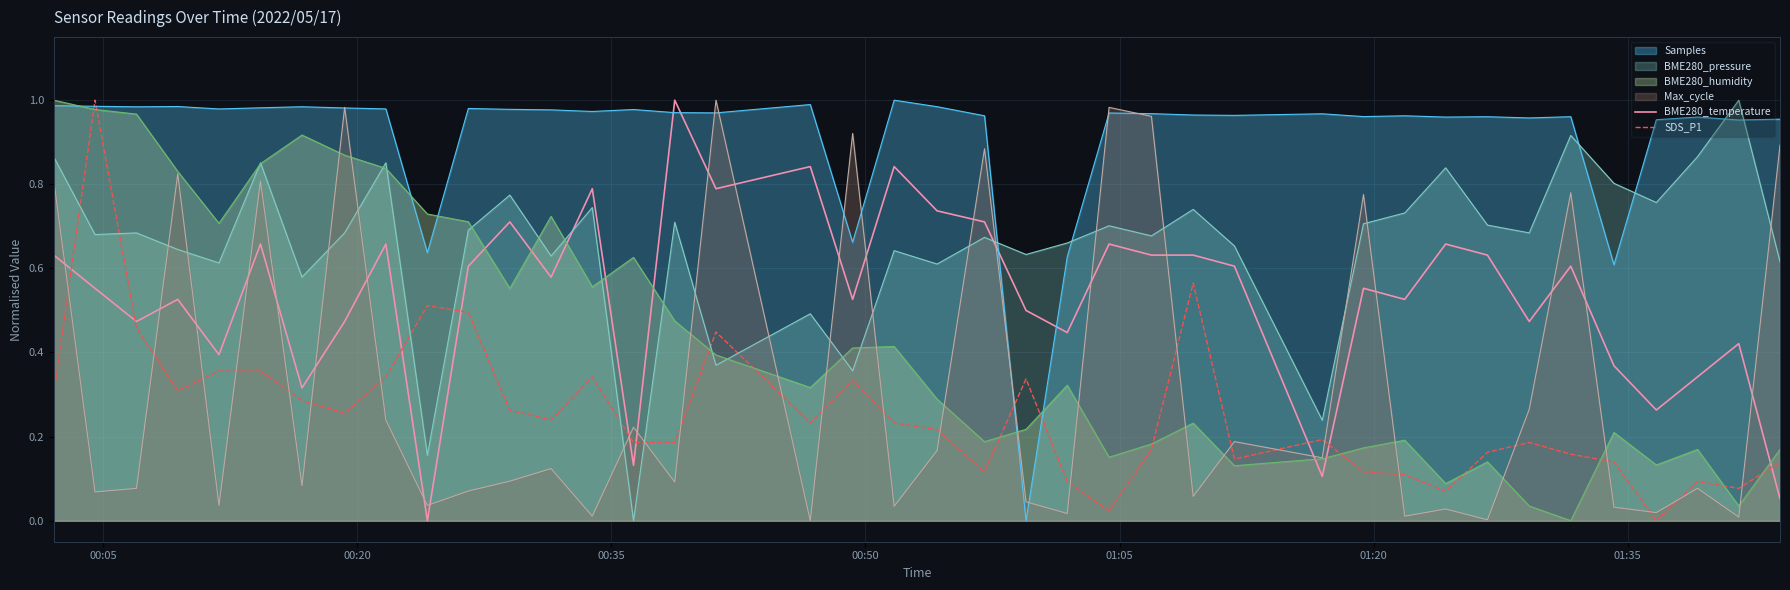

Which series has the widest spread of values?

BME280_temperature